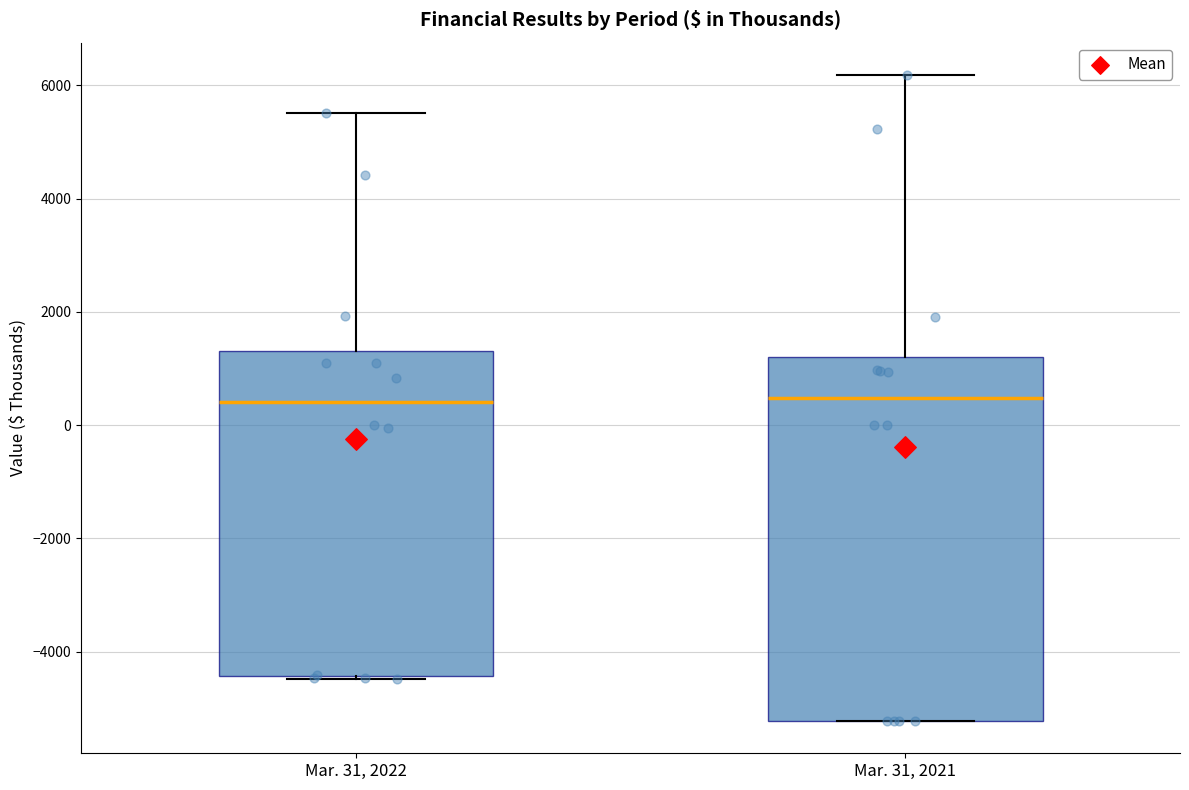

Reading left to right, read every box against the y-axis: the position of its median line, the range the box covers, and the ends of its whiskers. The values are not printed on the chart, so give them approximately, as read against the axis.

Mar. 31, 2022: median 400, box -4400 to 1400, whiskers -4400 to 5600
Mar. 31, 2021: median 400, box -5200 to 1200, whiskers -5200 to 6200